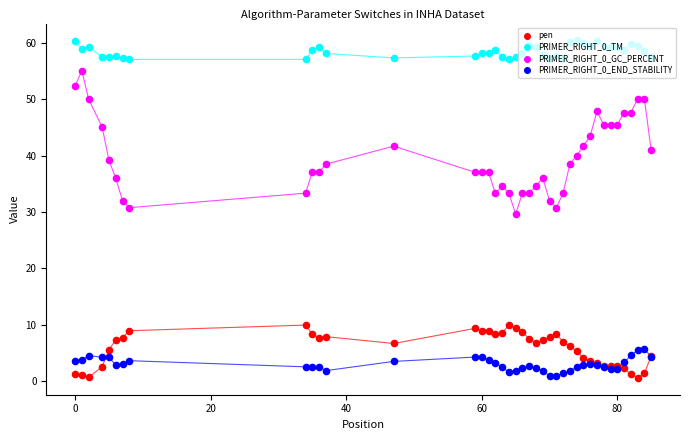

What are all the series names shown in the legend?

pen, PRIMER_RIGHT_0_TM, PRIMER_RIGHT_0_GC_PERCENT, PRIMER_RIGHT_0_END_STABILITY